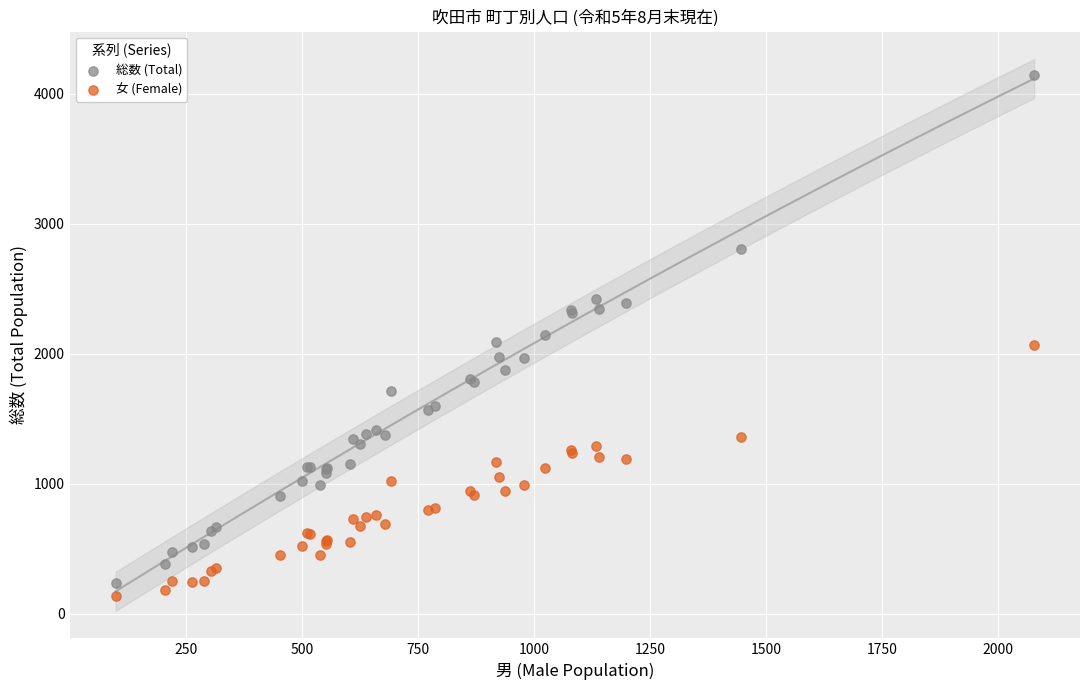

Which series contains the lowest Y value?

女 (Female)